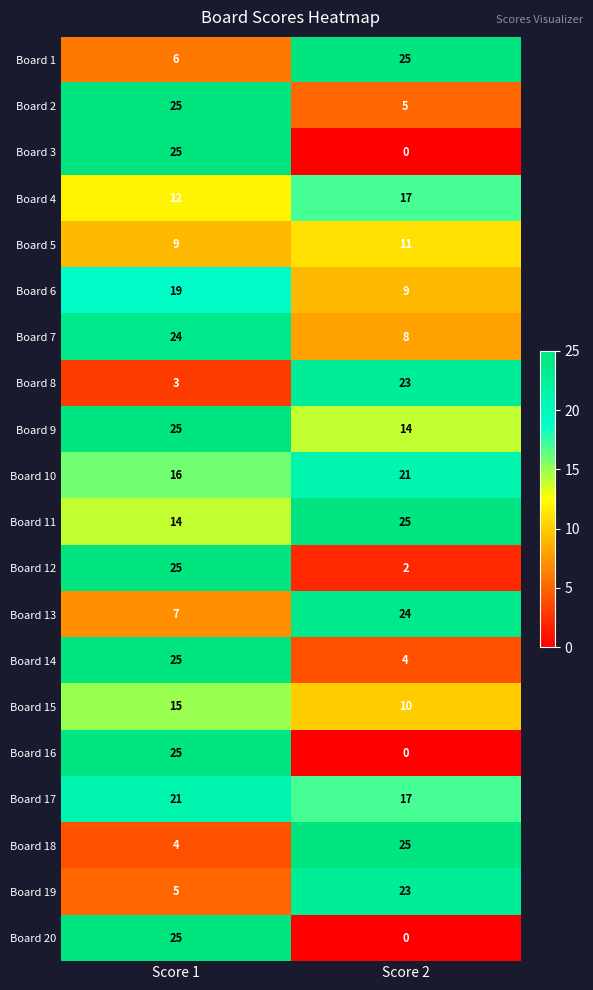

Count the number of categories in the chart.

2